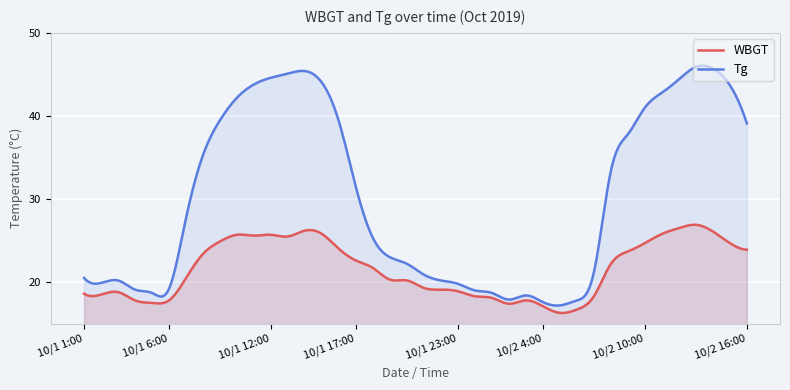

What is the label of the 18th point from the left?

10/1 18:00